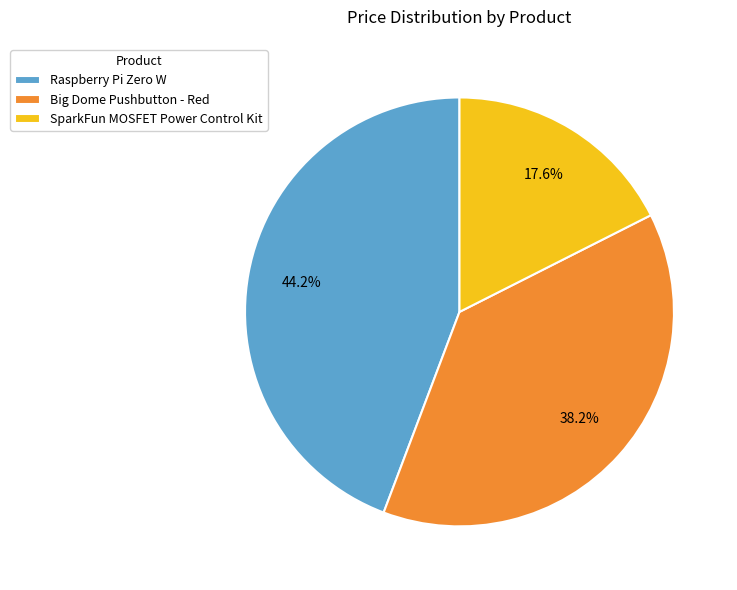

What percentage is the Big Dome Pushbutton - Red slice, to the nearest percent?

38%